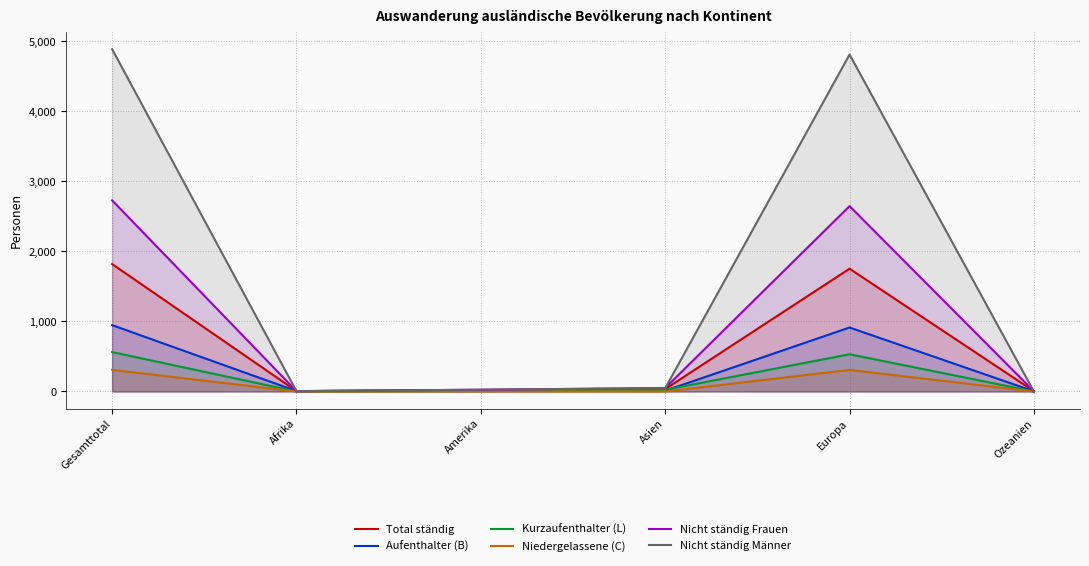

Reading left to right, list all the values displayed in this chart.

Total ständig: 1820	6	21	35	1754	4
Aufenthalter (B): 948	6	14	11	914	3
Kurzaufenthalter (L): 563	0	6	24	532	1
Niedergelassene (C): 309	0	1	0	308	0
Nicht ständig Frauen: 2730	5	25	50	2648	2
Nicht ständig Männer: 4890	4	26	47	4813	0